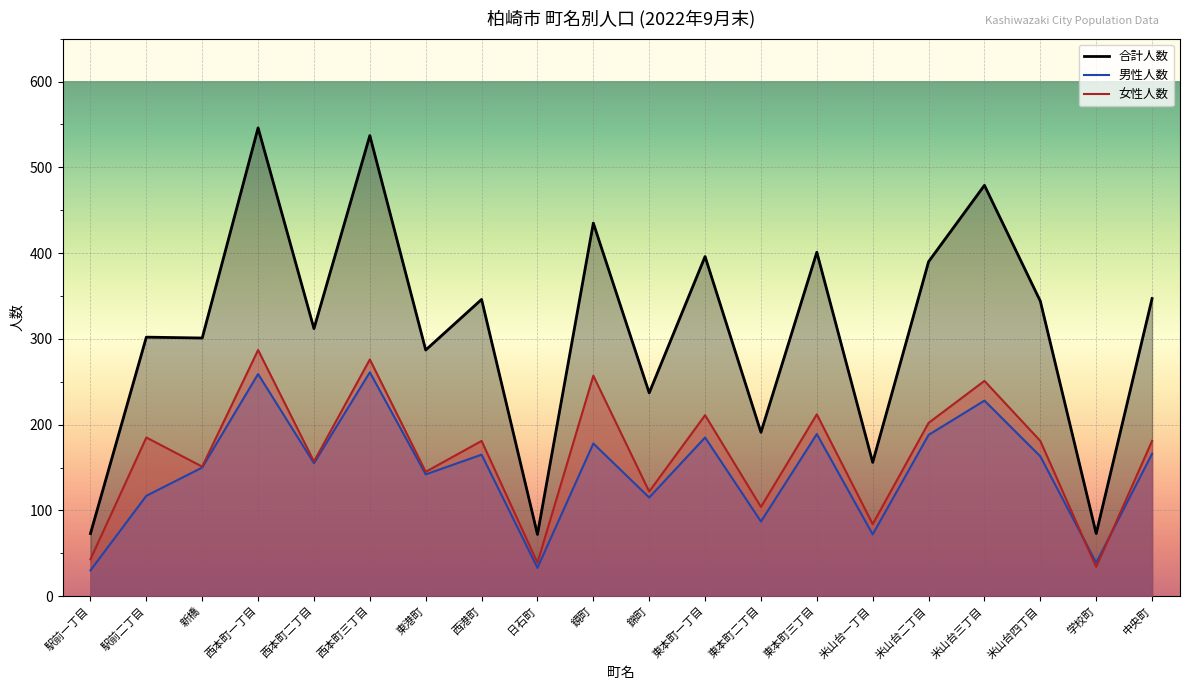

Which series changed the most between 日石町 and 東本町三丁目?

合計人数